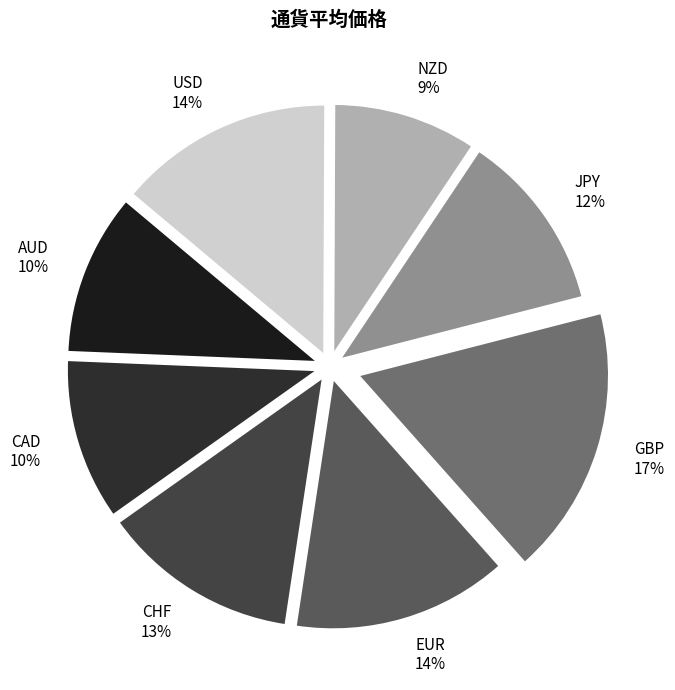

The AUD slice represents 10% of the pie. True or false?

True